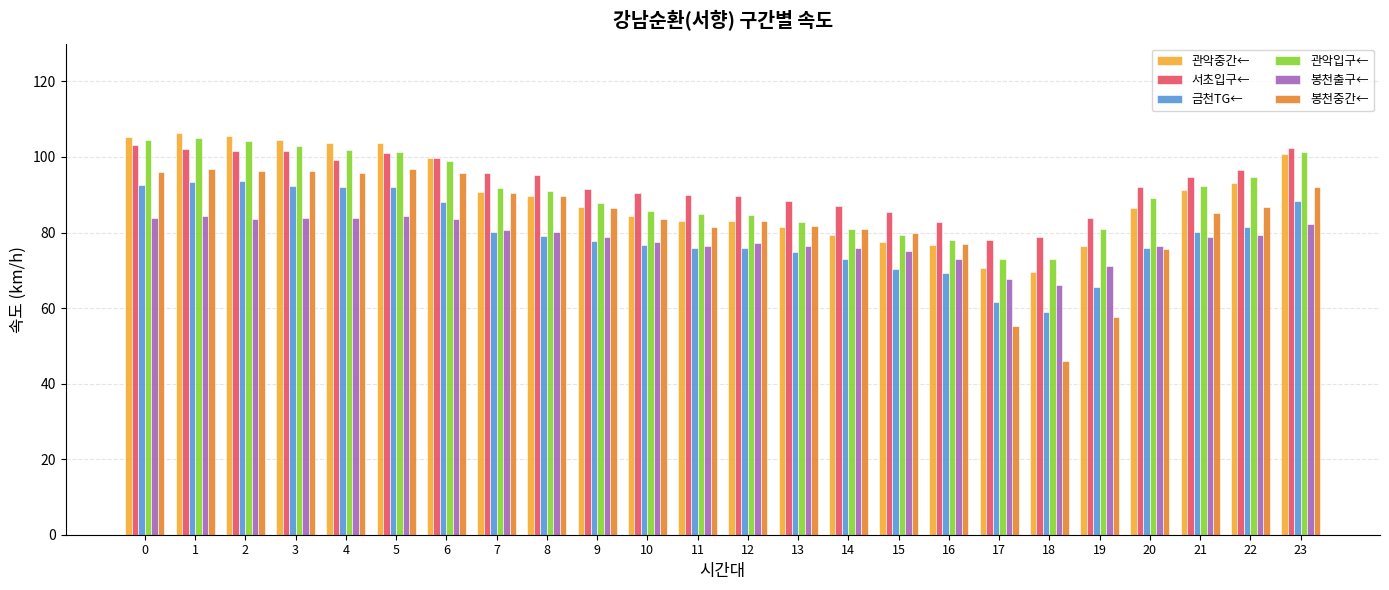

What is the difference between the maximum and minimum values in the 관악입구← series?

32.0